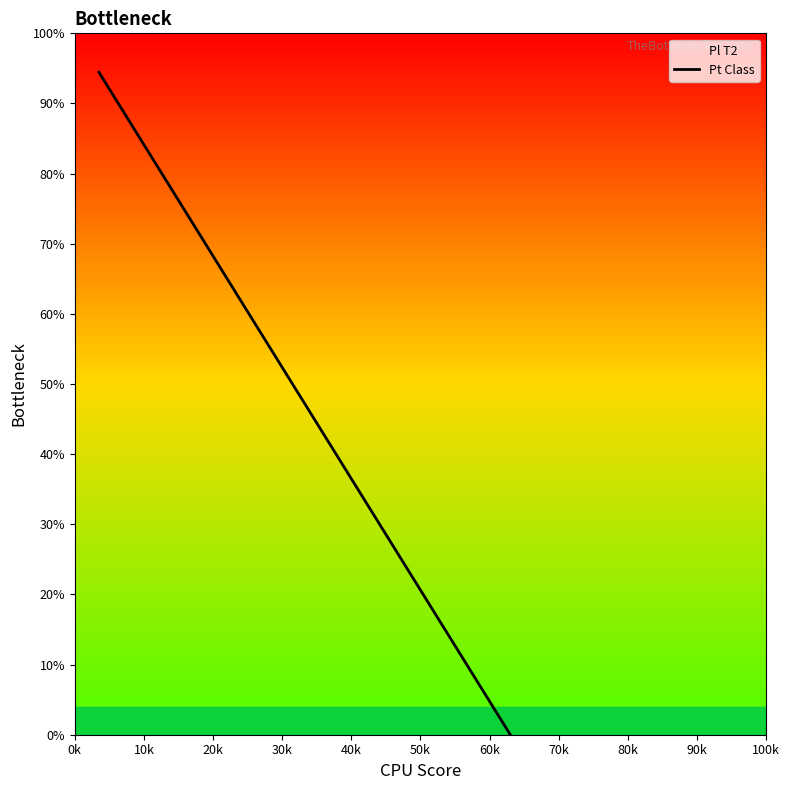

How many distinct data groups are displayed?

1